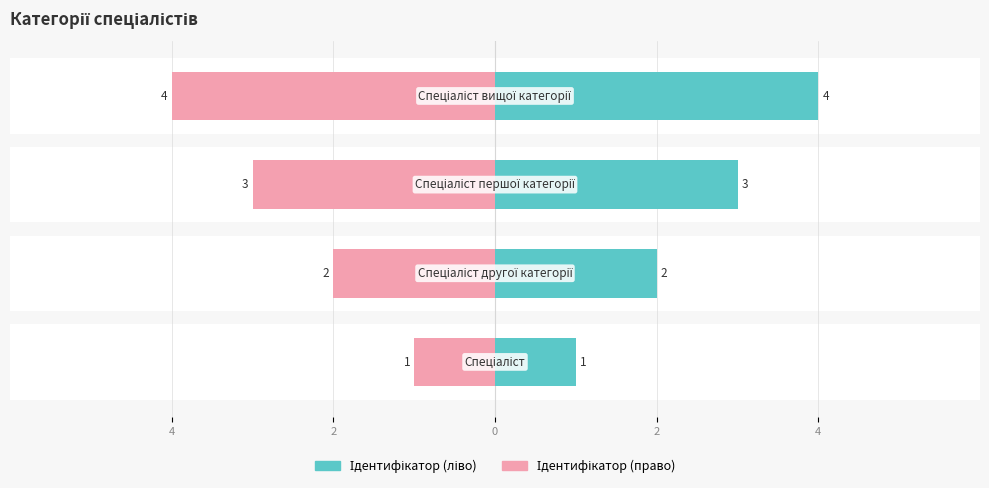

Read the value at 2.

2